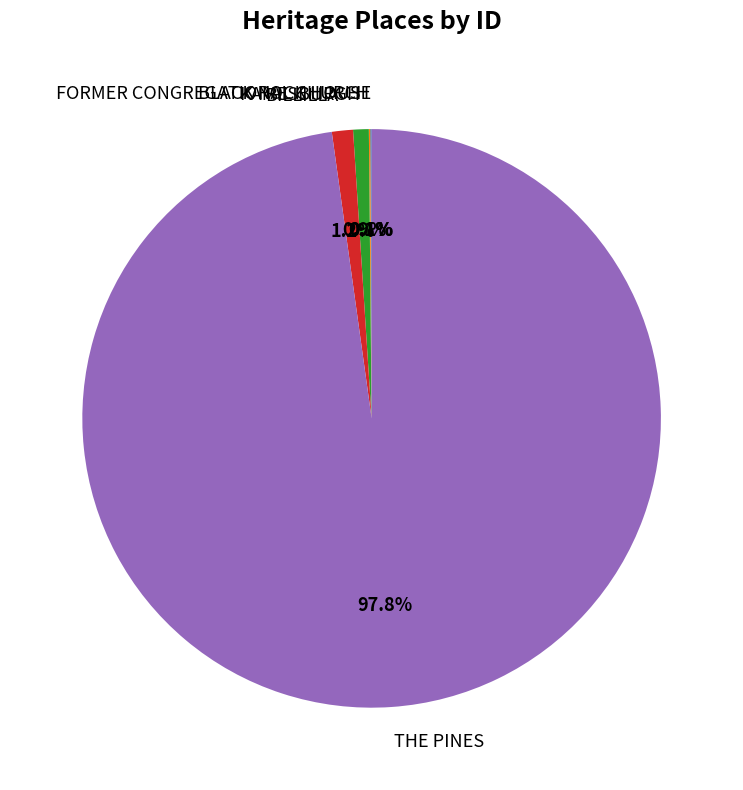

Which slice is the largest?

THE PINES